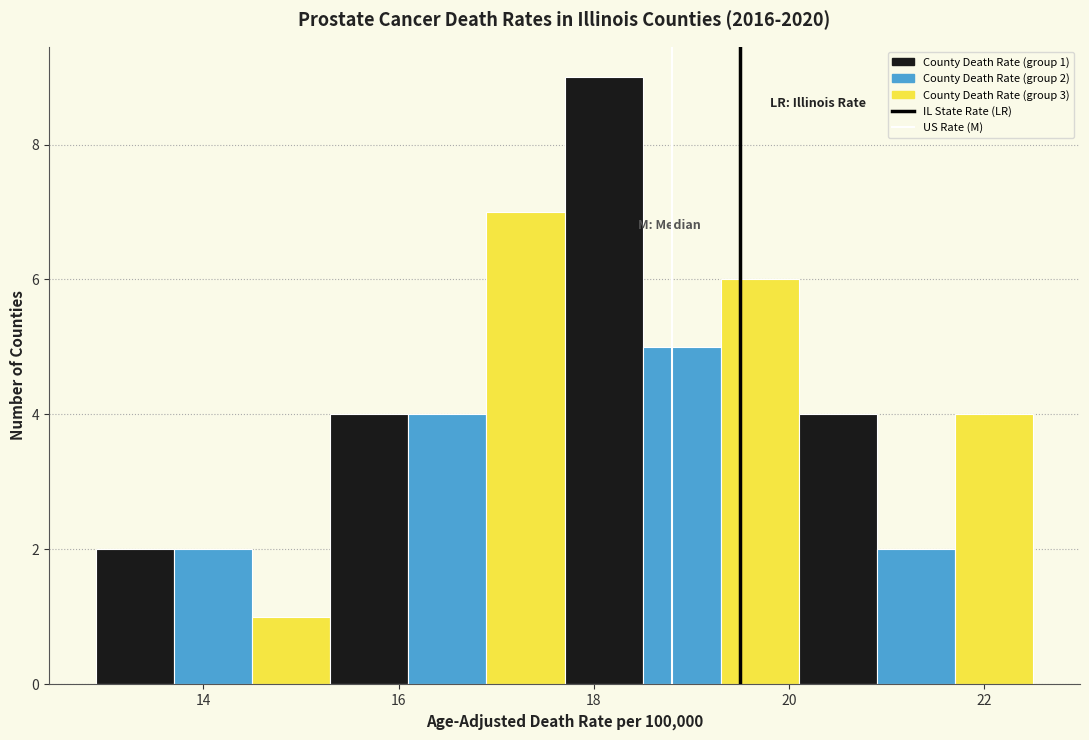

Over which range of the x-axis is the bar tallest?

17.7 to 18.5